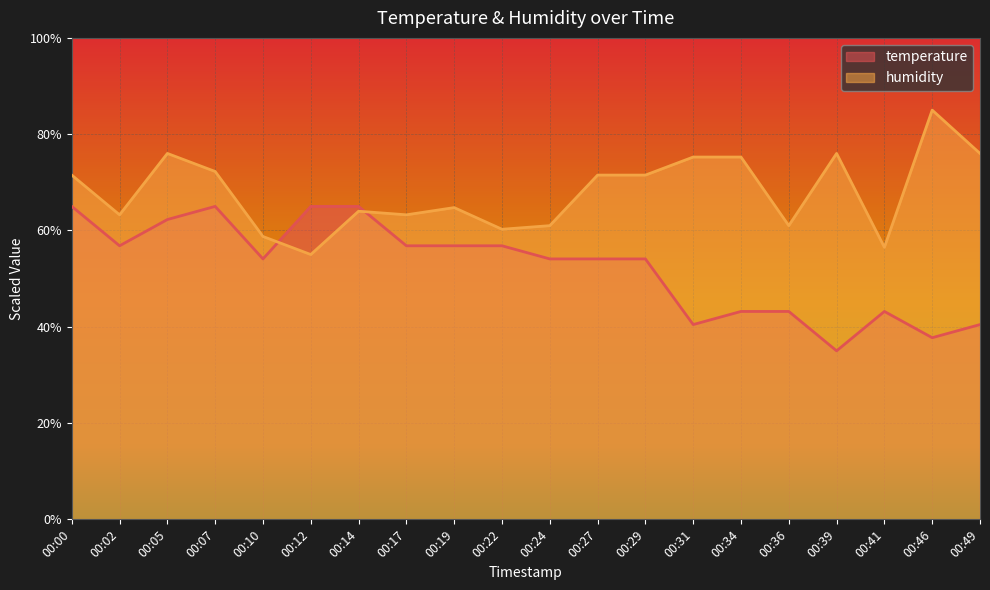

What are all the series names shown in the legend?

temperature, humidity